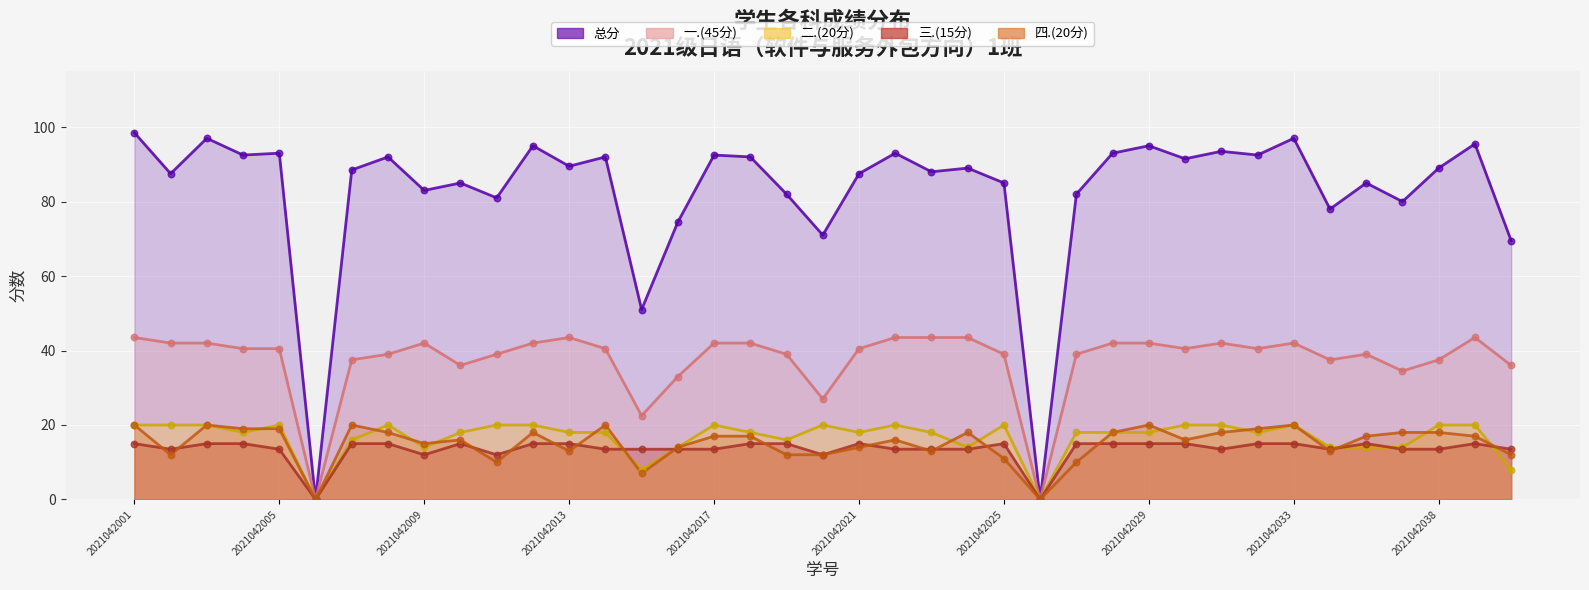

Which series has the largest total across all categories?

总分